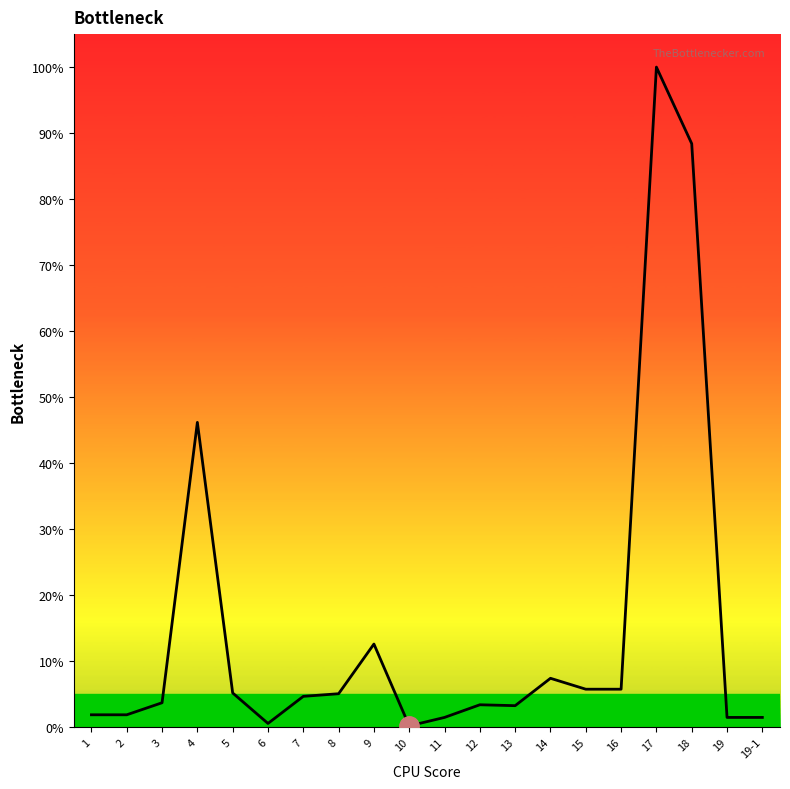

What is the difference between the maximum and minimum values?

99.9